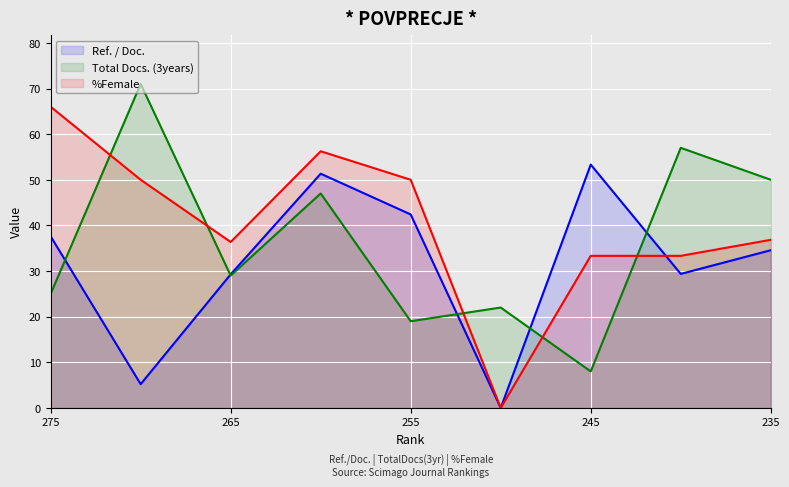

At which label does Total Docs. (3years) reach its peak?

270